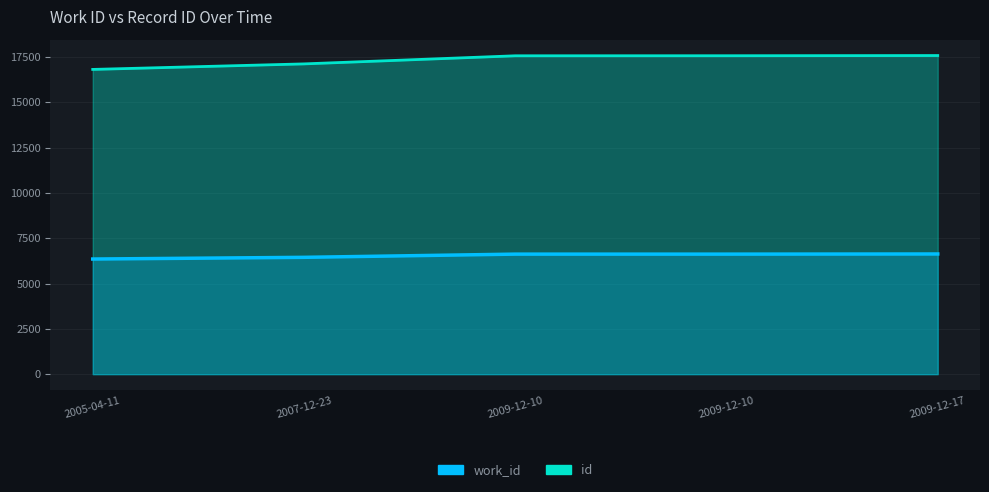

What are all the series names shown in the legend?

work_id, id